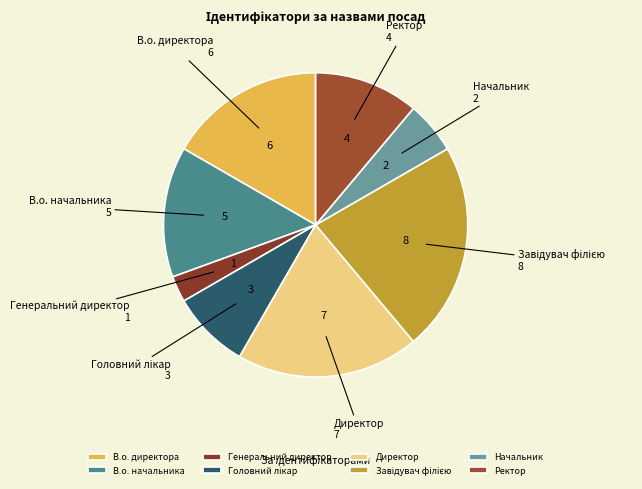

Between В.о. директора and Генеральний директор, which is larger?

В.о. директора